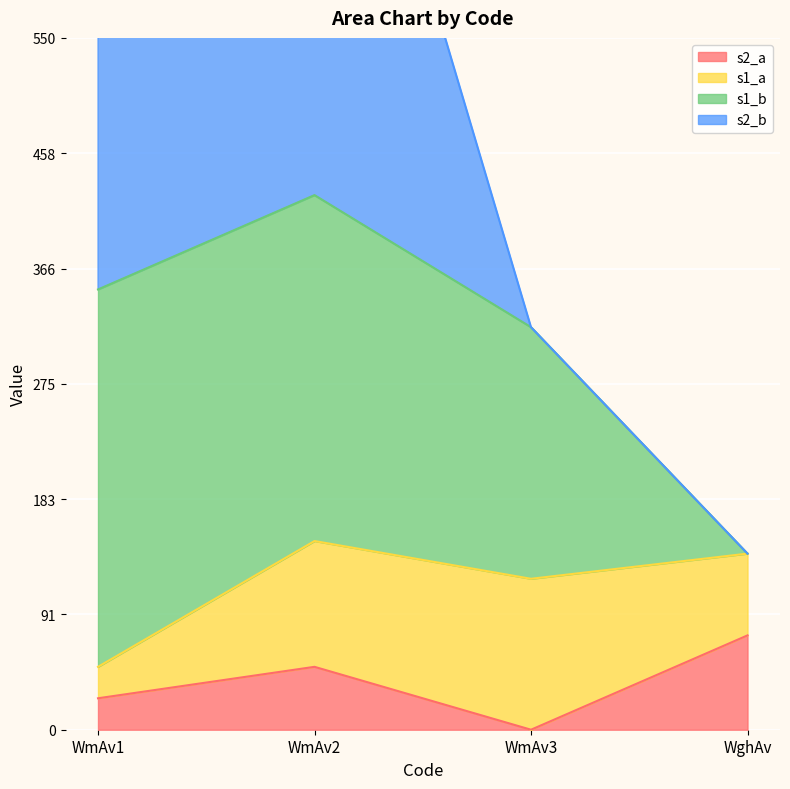

The s2_a series shows 25 at WmAv1. True or false?

True